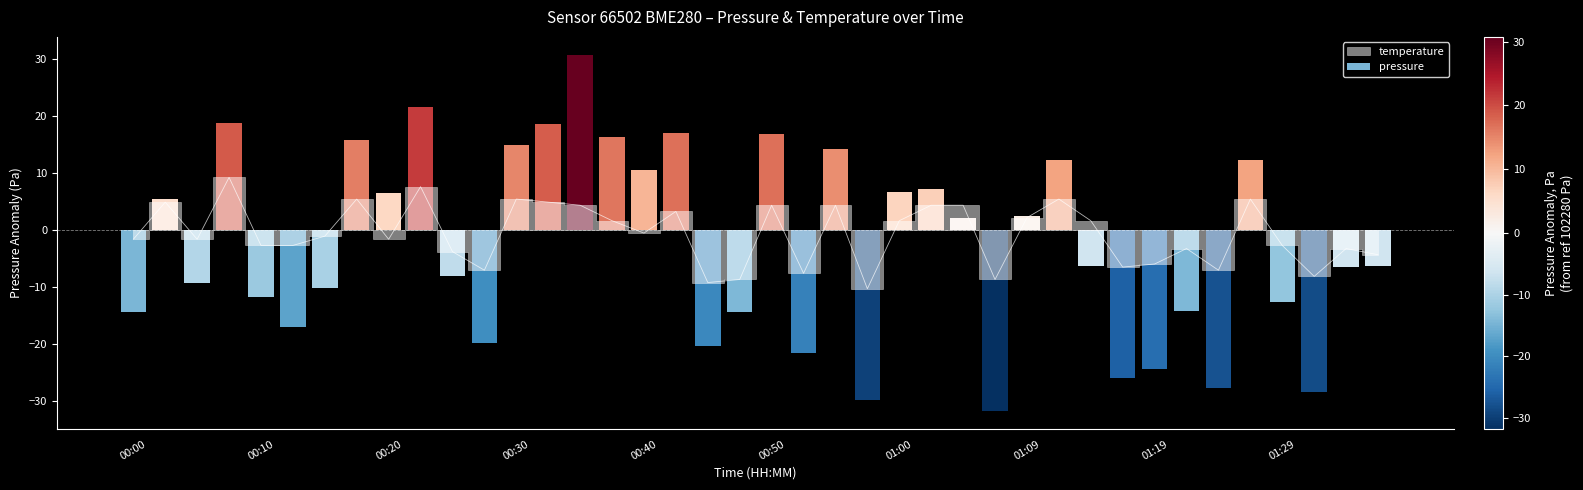

Are the bars grouped side by side (vs. stacked)?

No